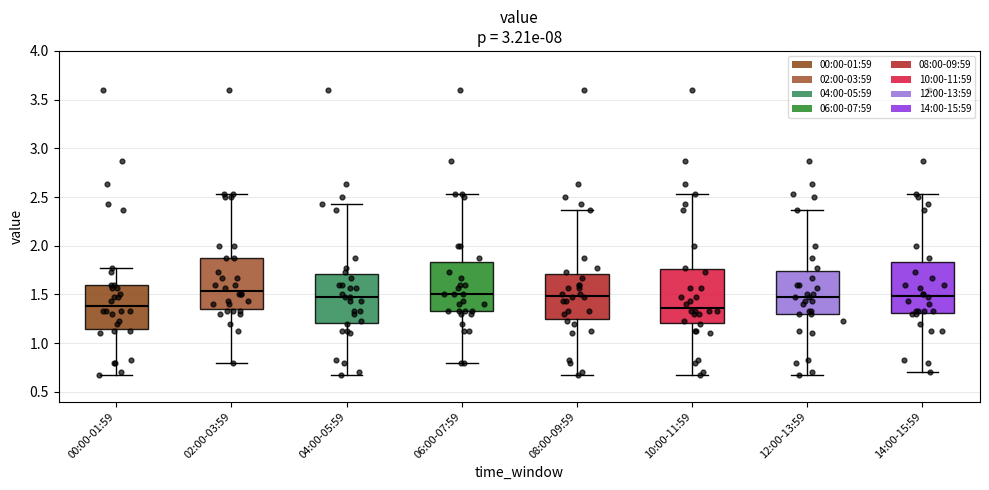

Reading left to right, transcribe this box plot: for each box, give where its median line is, the range the box spans, and where its two whiskers end, as read against the y-axis. The values are not printed on the chart, so give them approximately, as read against the axis.

00:00-01:59: median 1.40, box 1.15 to 1.60, whiskers 0.65 to 1.75
02:00-03:59: median 1.55, box 1.35 to 1.85, whiskers 0.80 to 2.55
04:00-05:59: median 1.45, box 1.20 to 1.70, whiskers 0.65 to 2.45
06:00-07:59: median 1.50, box 1.35 to 1.85, whiskers 0.80 to 2.55
08:00-09:59: median 1.50, box 1.25 to 1.70, whiskers 0.65 to 2.35
10:00-11:59: median 1.35, box 1.20 to 1.75, whiskers 0.65 to 2.55
12:00-13:59: median 1.45, box 1.30 to 1.75, whiskers 0.65 to 2.35
14:00-15:59: median 1.50, box 1.30 to 1.85, whiskers 0.70 to 2.55